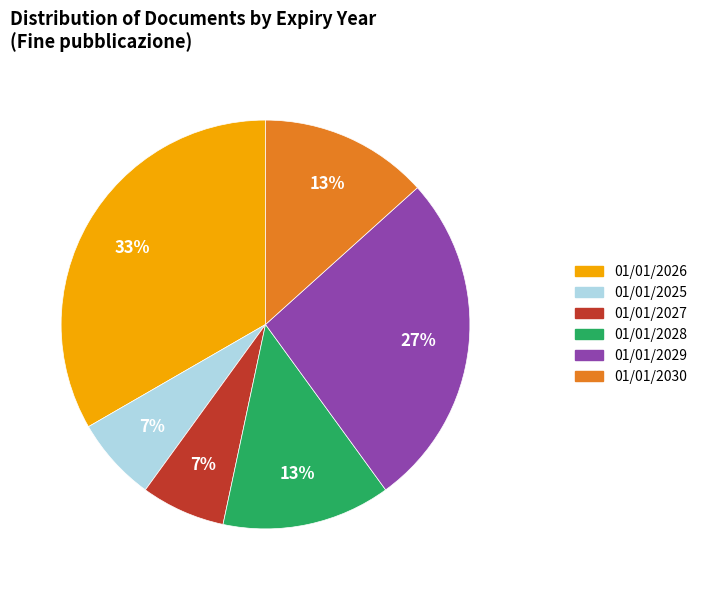

To the nearest percent, what is the average slice percentage?

17%